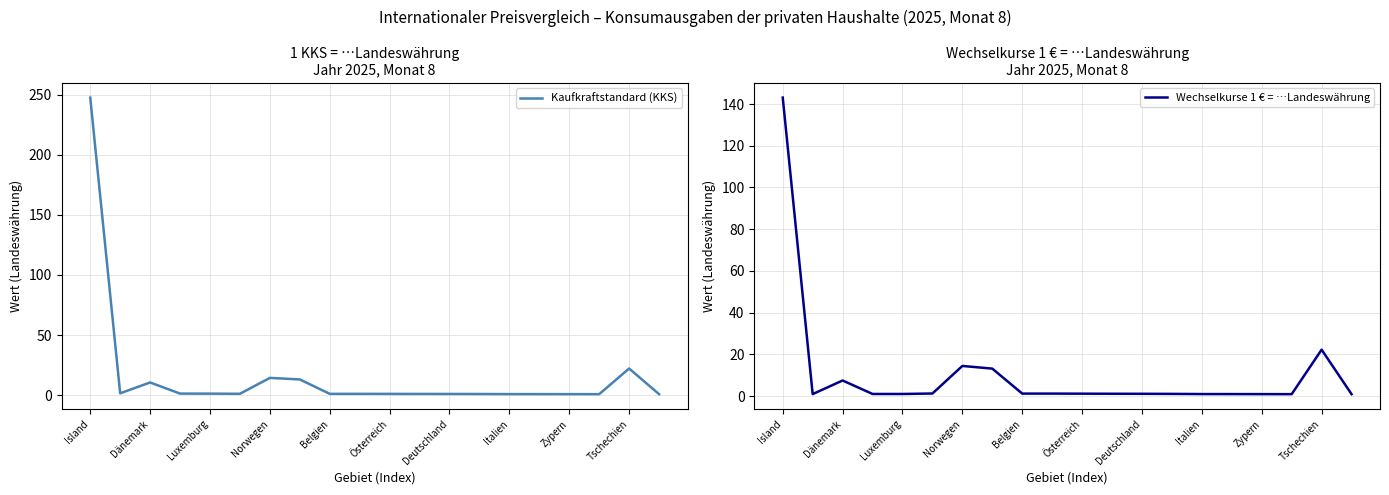

How many values in the Kaufkraftstandard (KKS) series exceed 1?

15